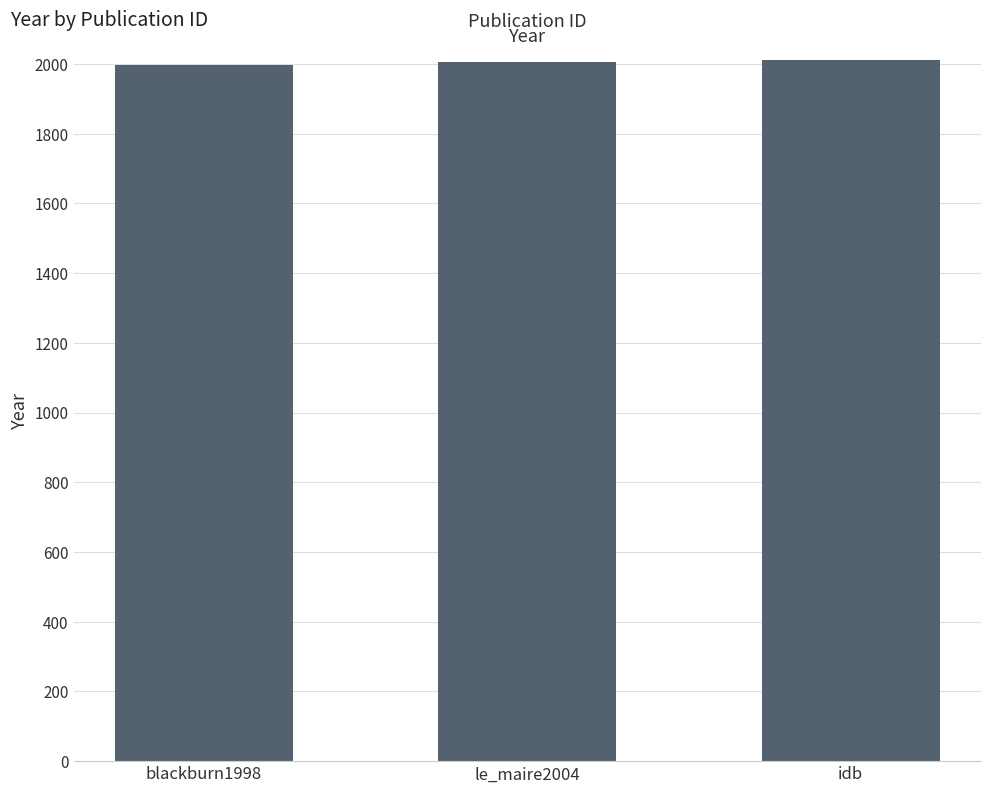

What is the approximate value at blackburn1998, to the nearest 5?

2000